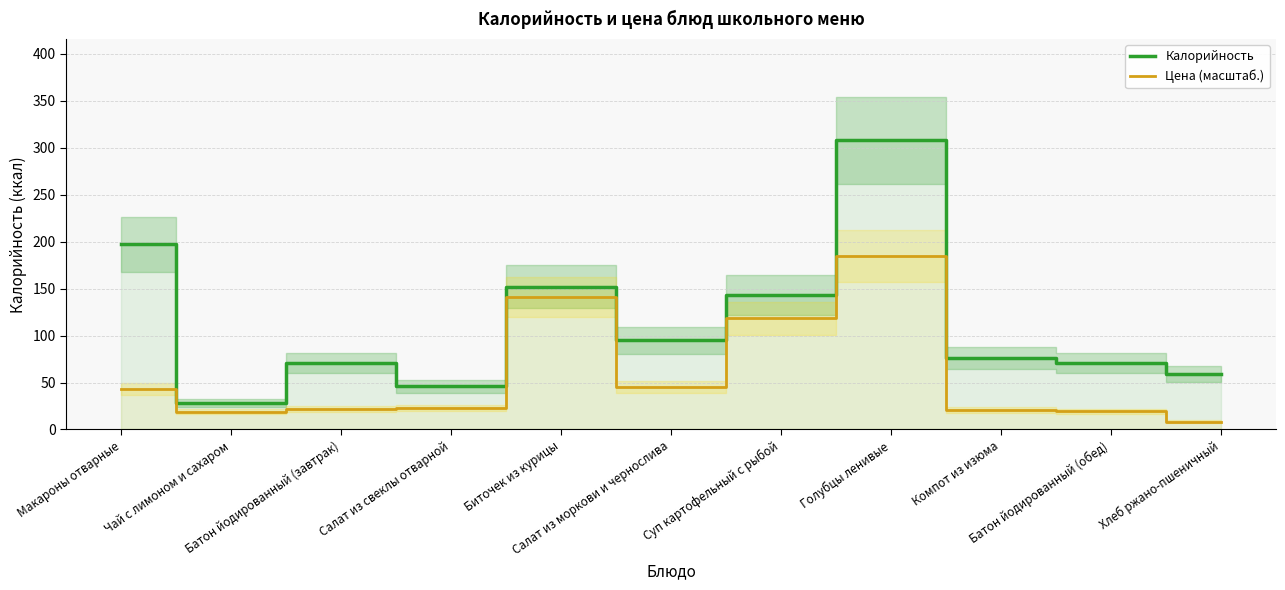

How many data points in Калорийность are less than 76?

5